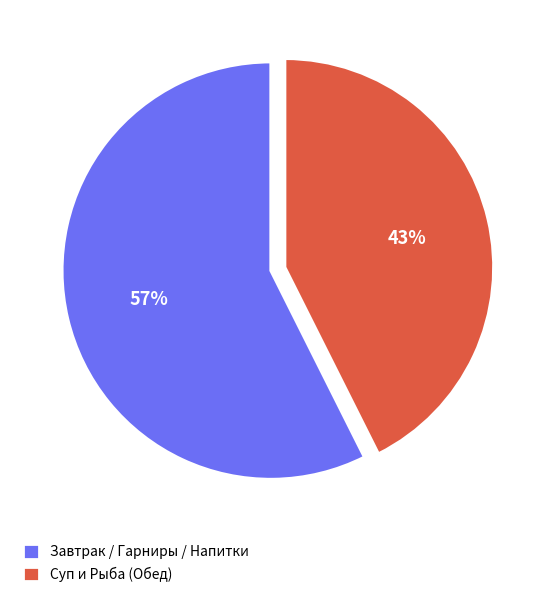

Which category accounts for the majority?

Завтрак / Гарниры / Напитки